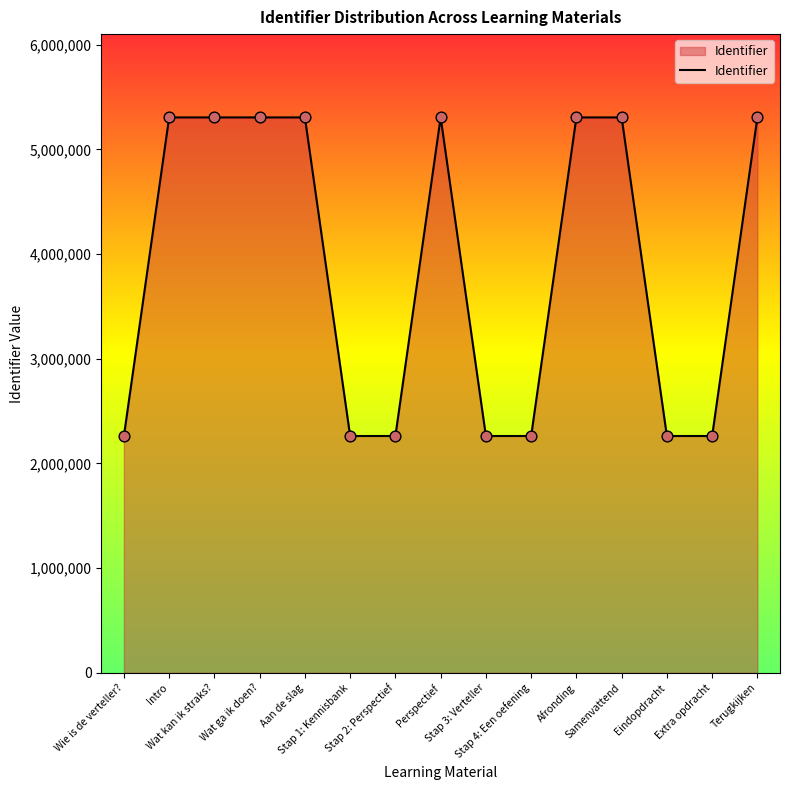

Approximately how many times larger is the value at Intro compared to Aan de slag?

1.0